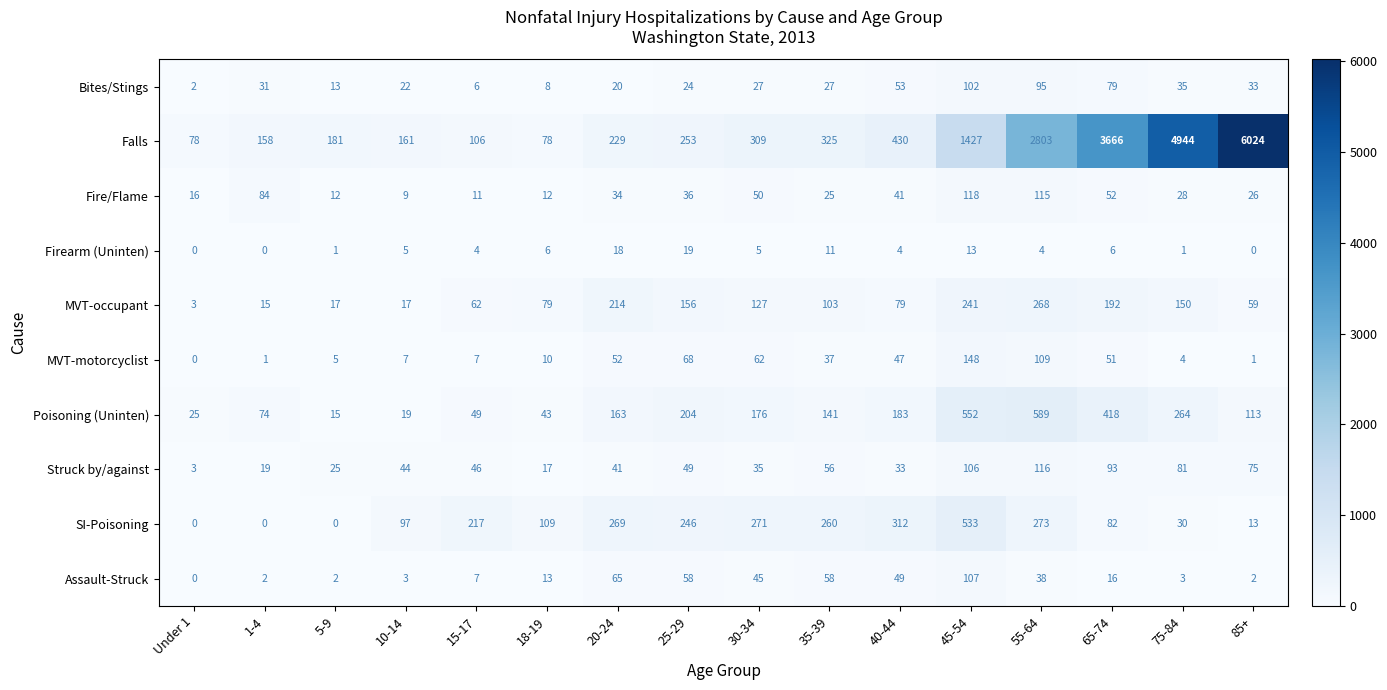

What is the sum of the Firearm (Uninten) values at 20-24 and Under 1?

18